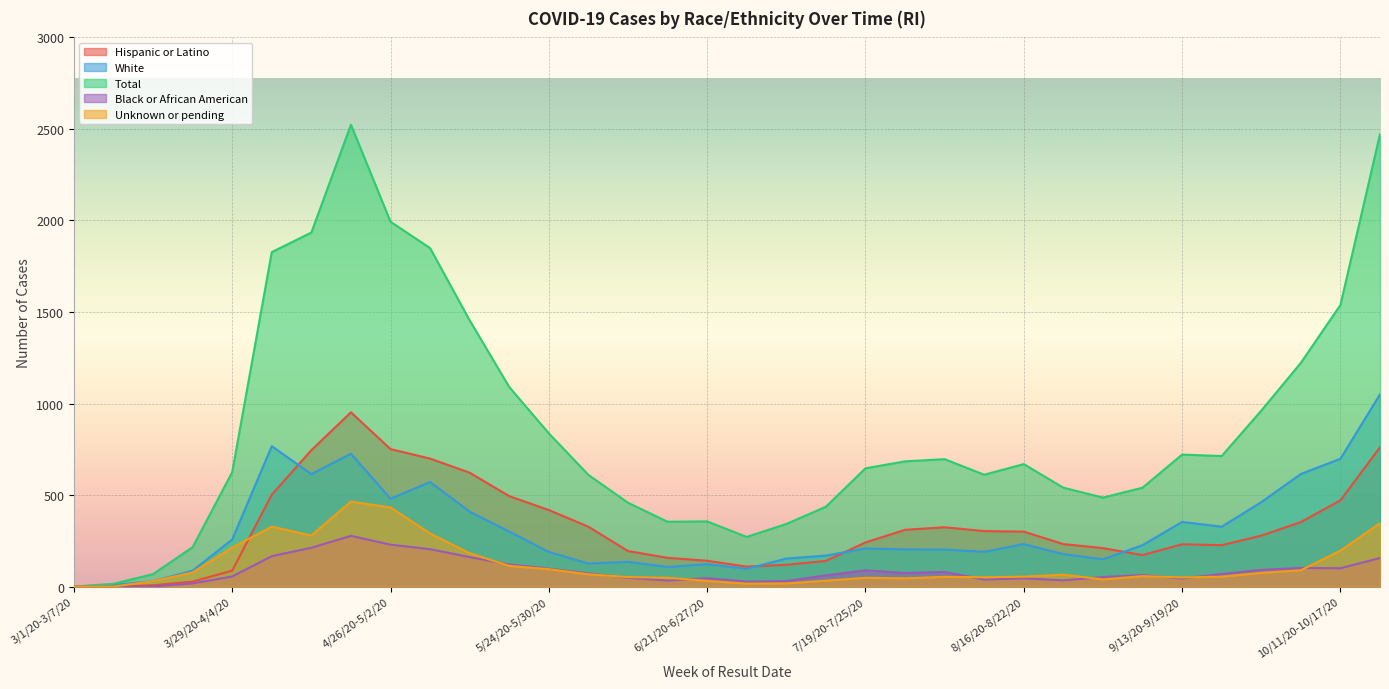

Rank the series at 3/15/20-3/21/20 from lowest to highest value.

Black or African American, Hispanic or Latino, White, Unknown or pending, Total